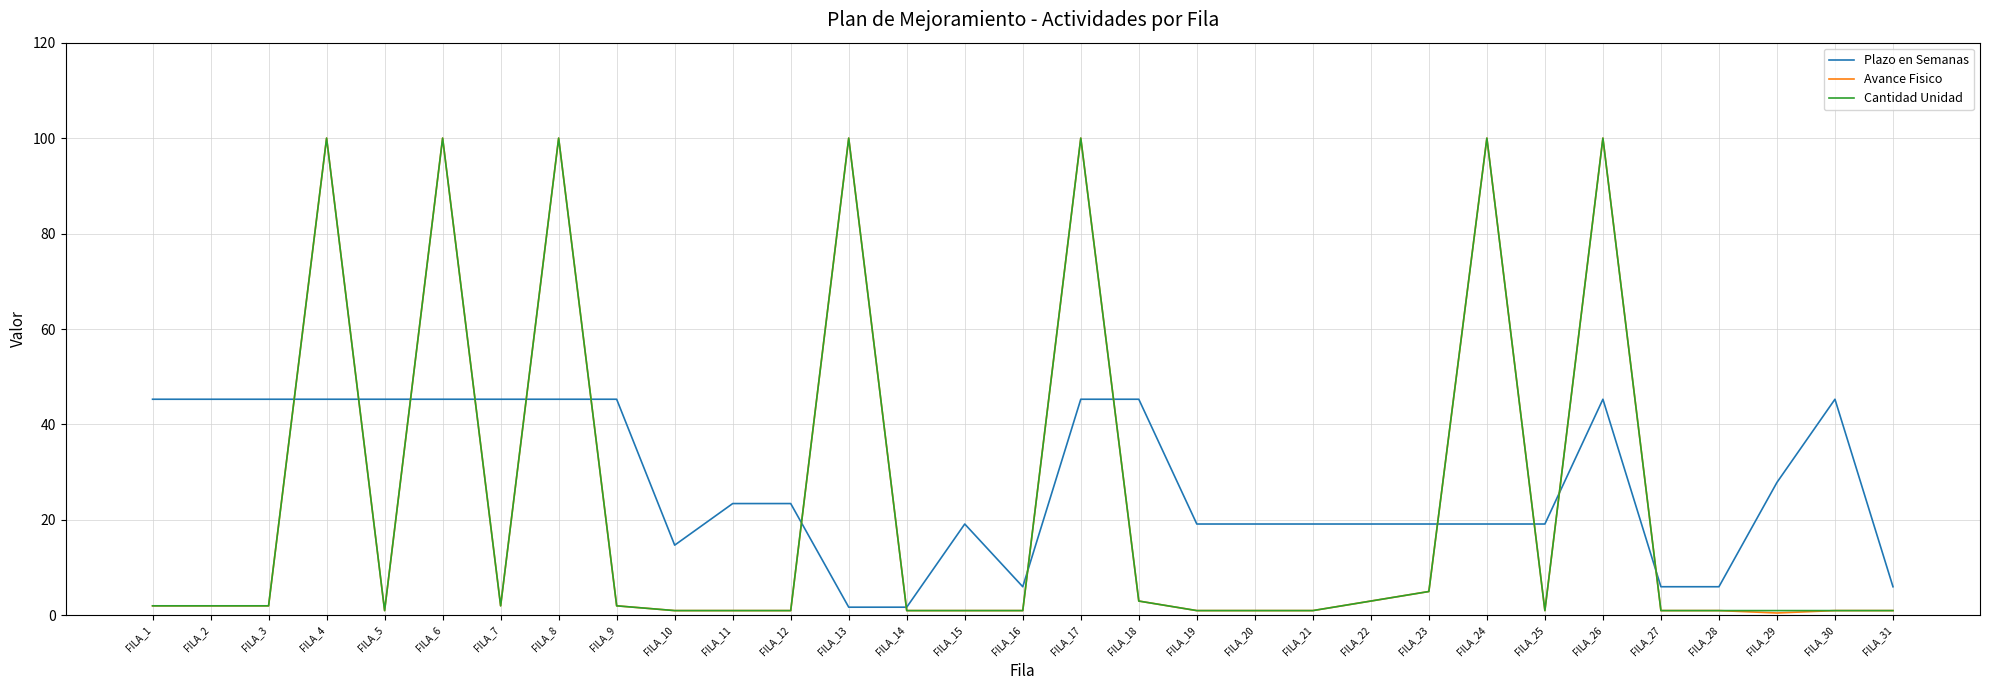

After their last crossing, which series has the higher values: Cantidad Unidad or Plazo en Semanas?

Plazo en Semanas